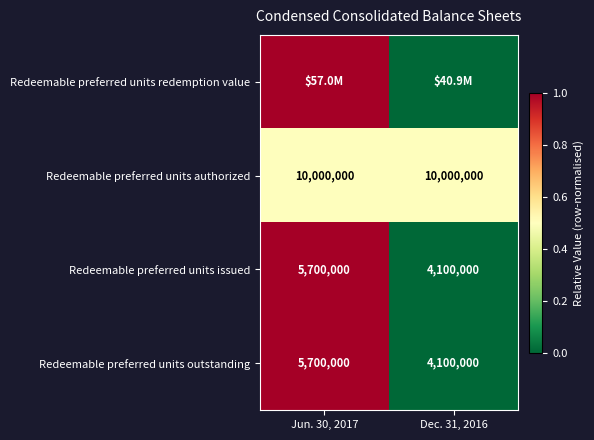

List the labels in order of Redeemable preferred units issued value, largest first.

Jun. 30, 2017, Dec. 31, 2016